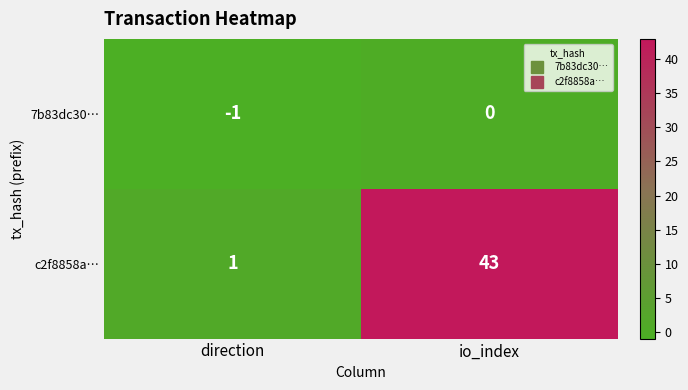

Reading left to right, transcribe all the data shown in this chart.

7b83dc30…: -1	0
c2f8858a…: 1	43